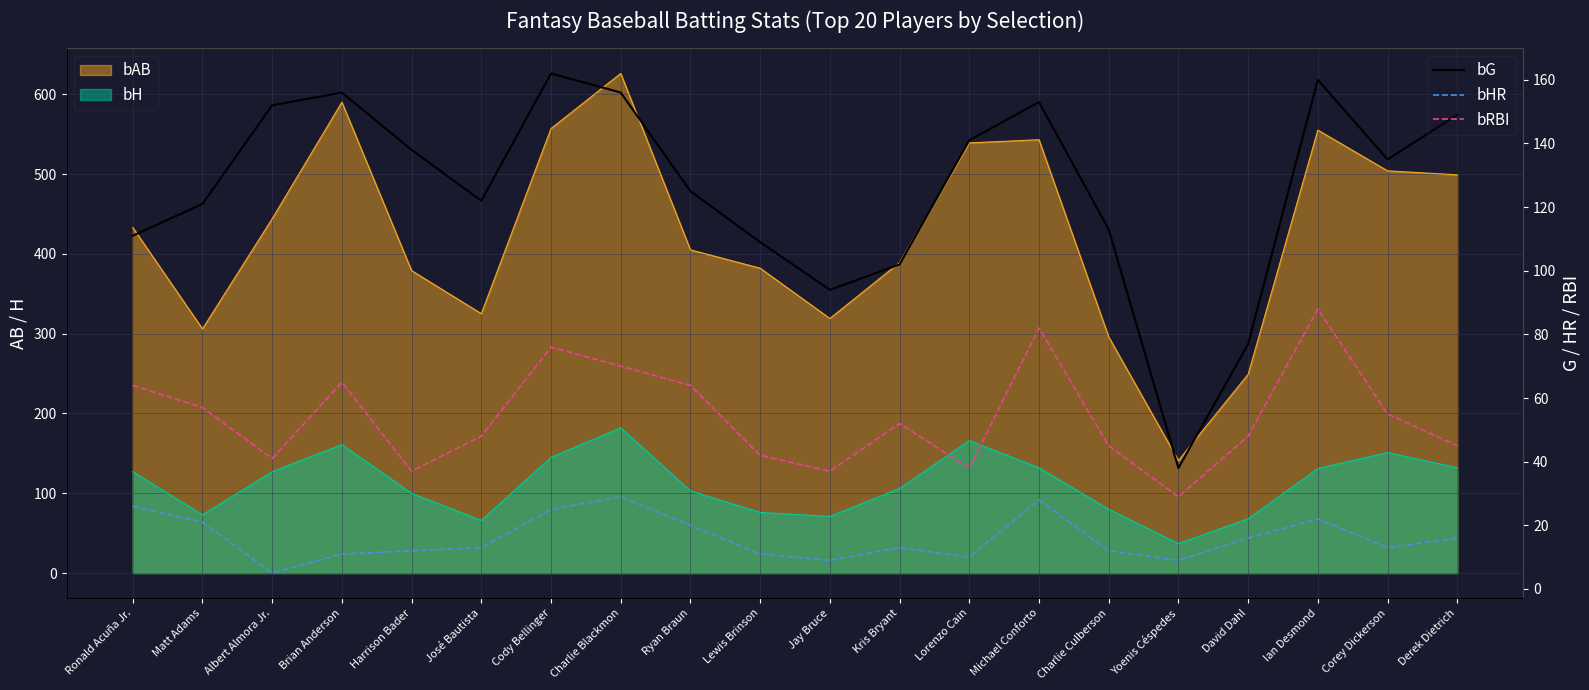

In bG, how many points are lower than both neighbors (excluding endpoints)?

4